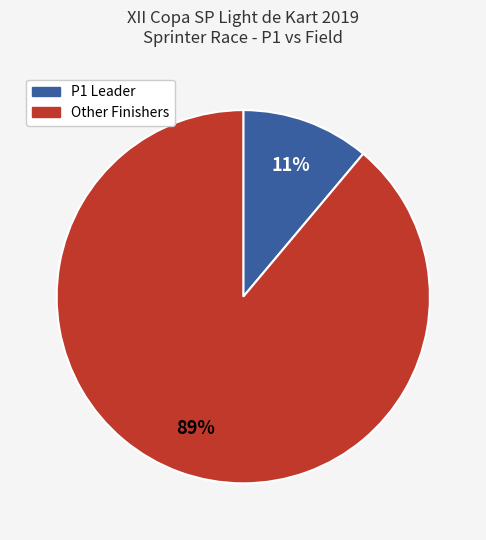

Is there any slice that represents more than half of the pie?

Yes